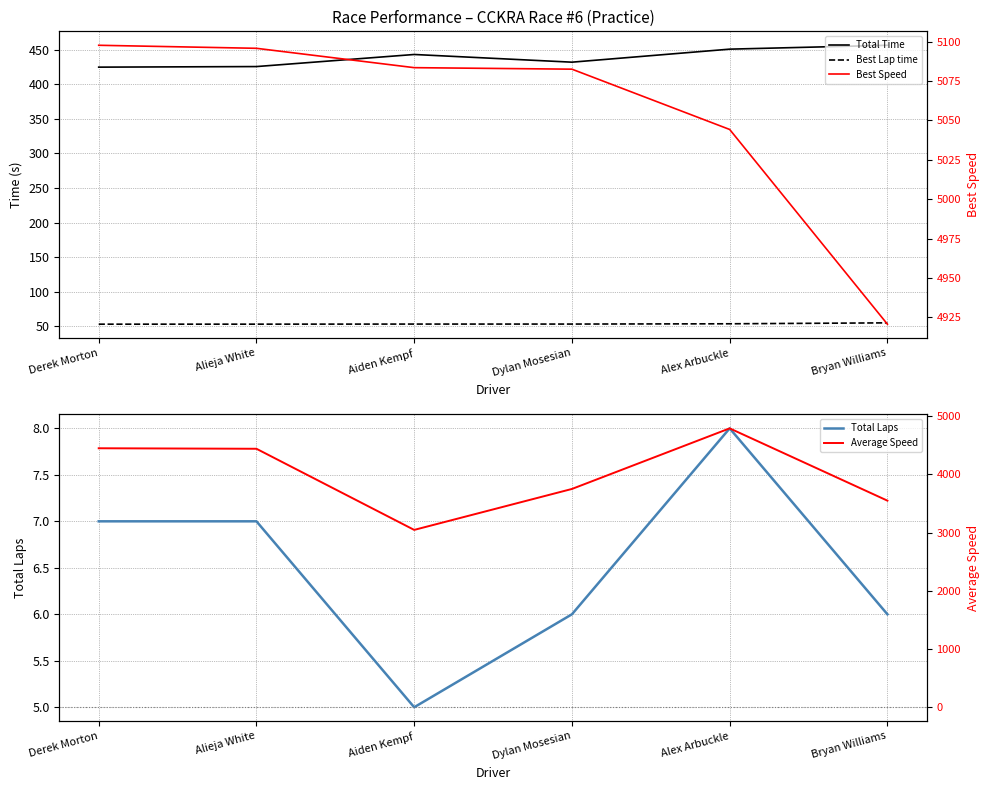

Is it true that Best Lap time equals 74.0 at Bryan Williams?

False